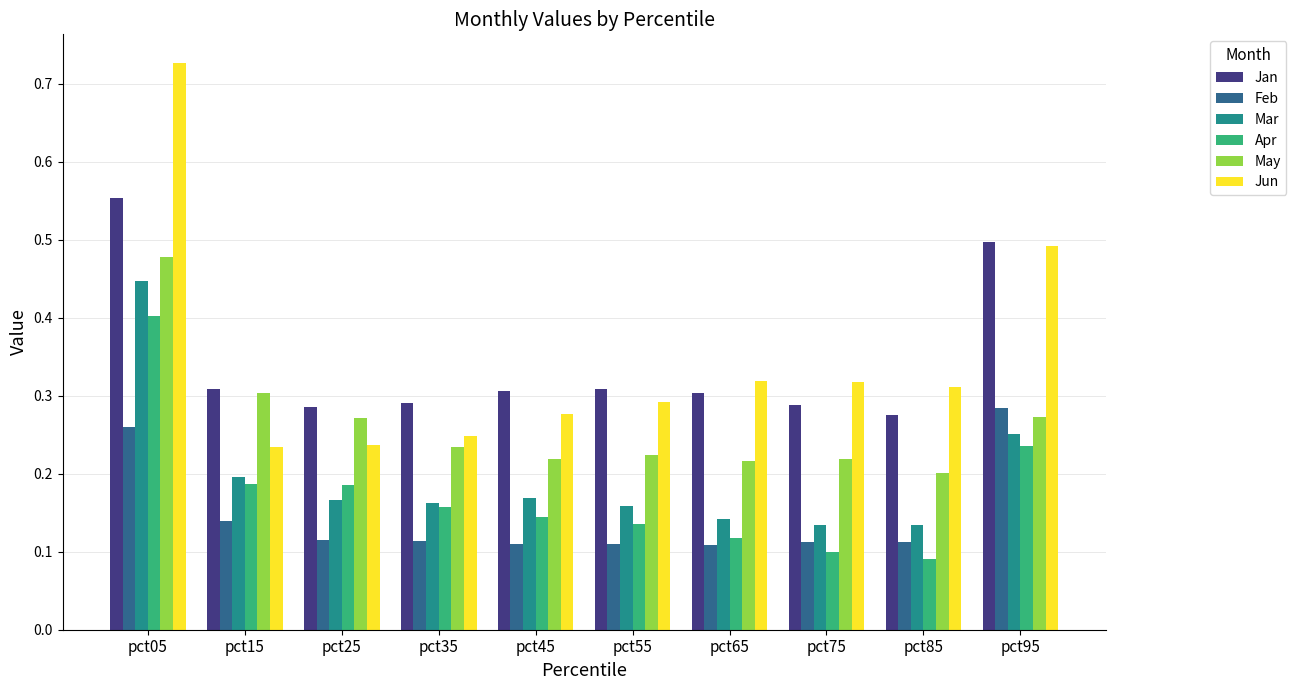

How many Jun values are between 0 and 1?

10